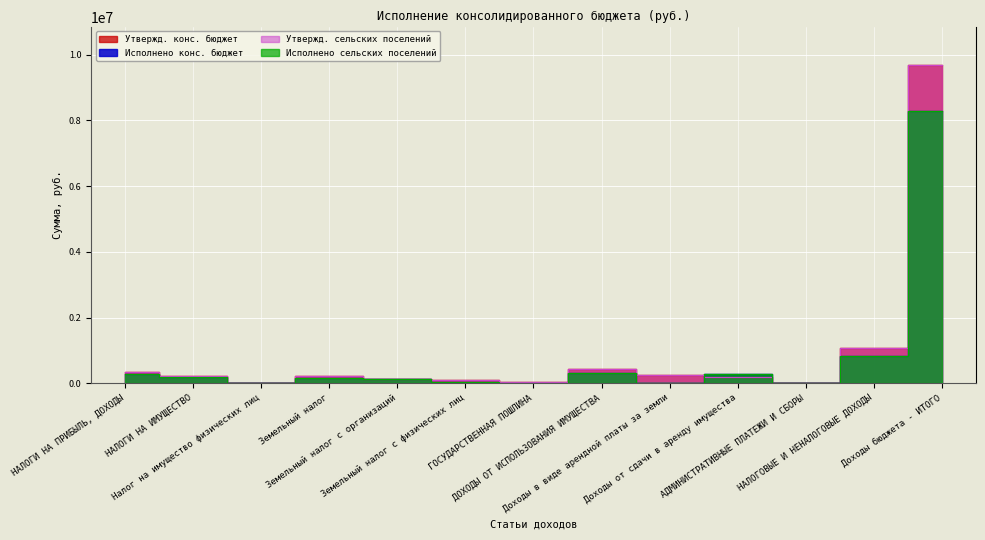

What is the average value of the Исполнено сельских поселений series?

812108.5